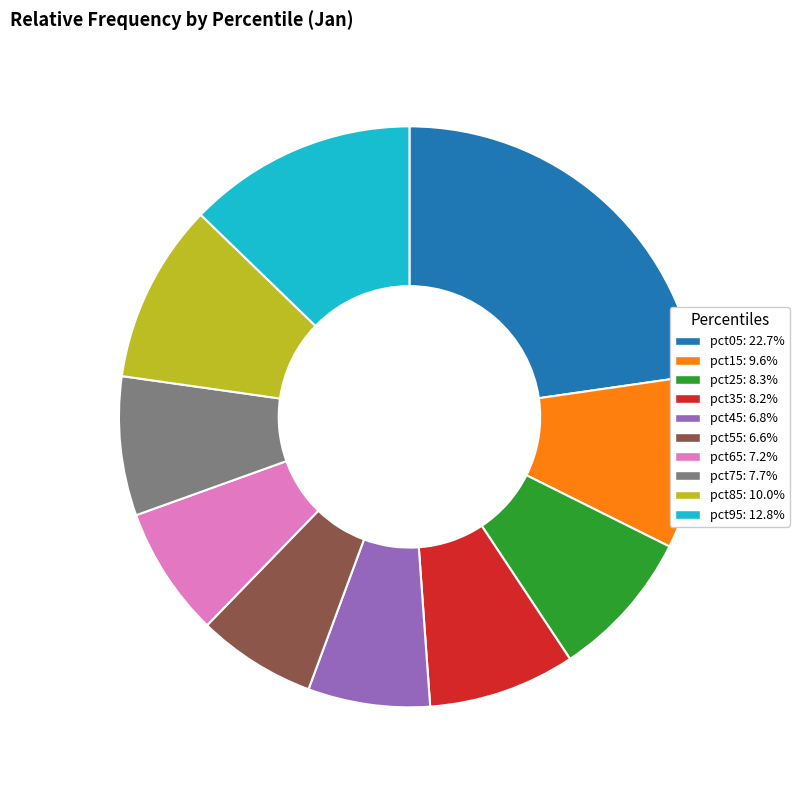

Do pct85: 10.0% and pct75: 7.7% together represent more than half of the pie?

No